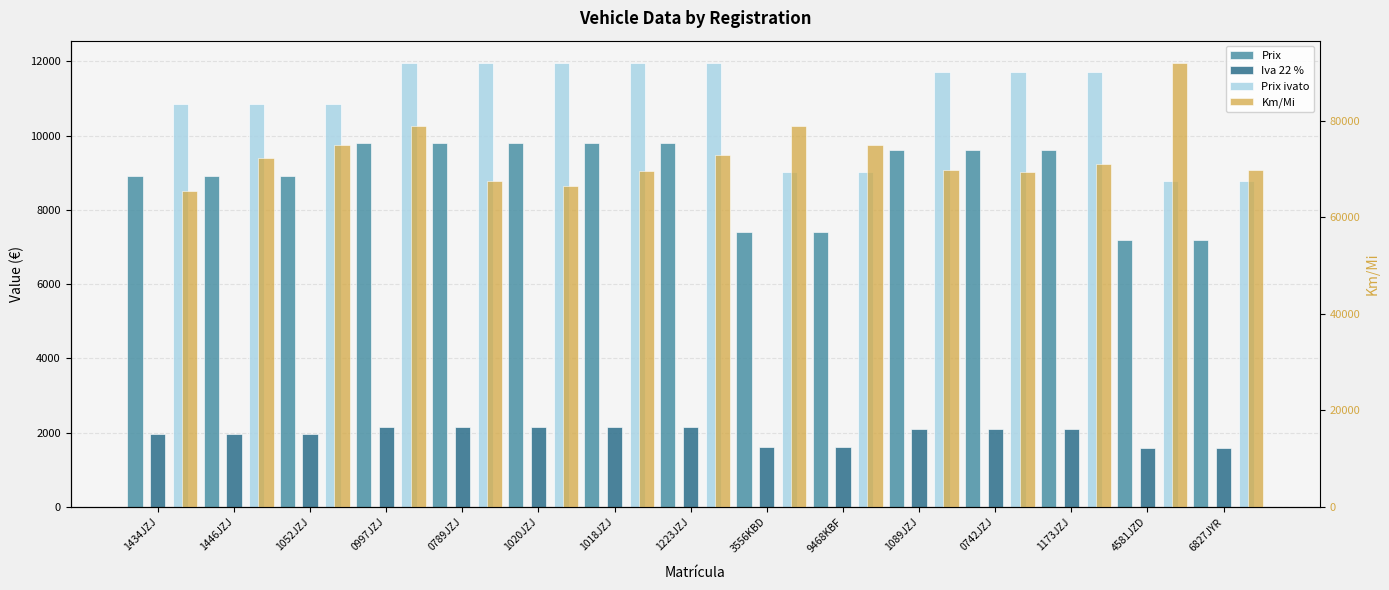

What is the sum of all Prix values?

133700